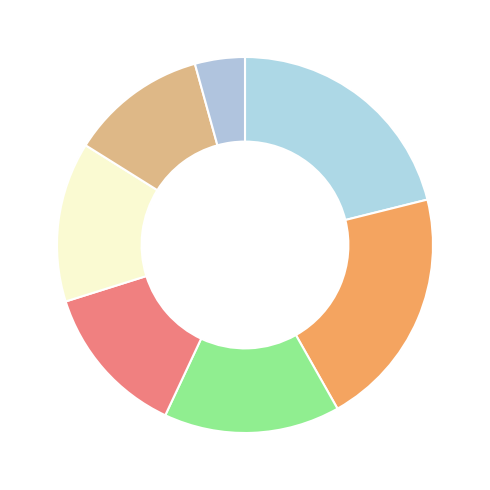

Does any single category account for the majority?

No